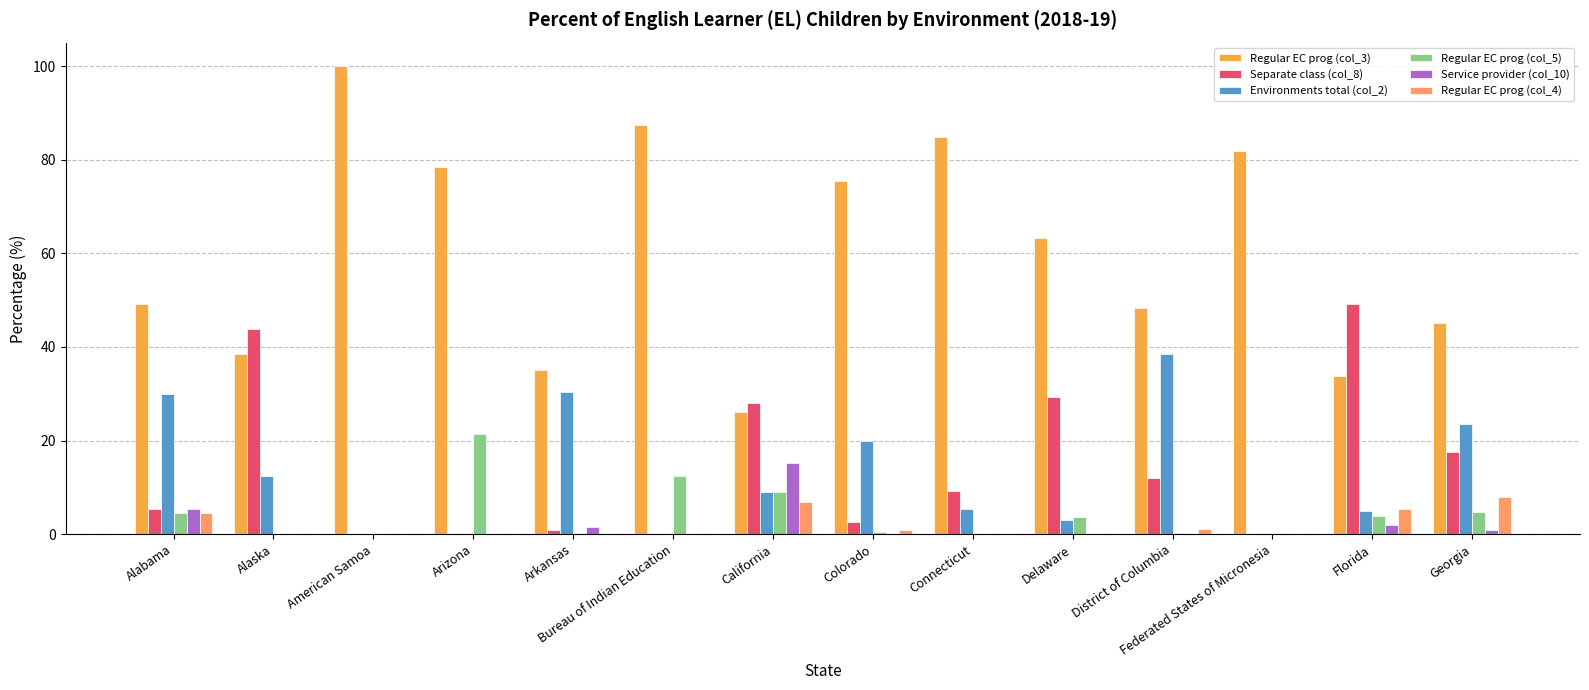

What is the total value across all series at Bureau of Indian Education?

100.0